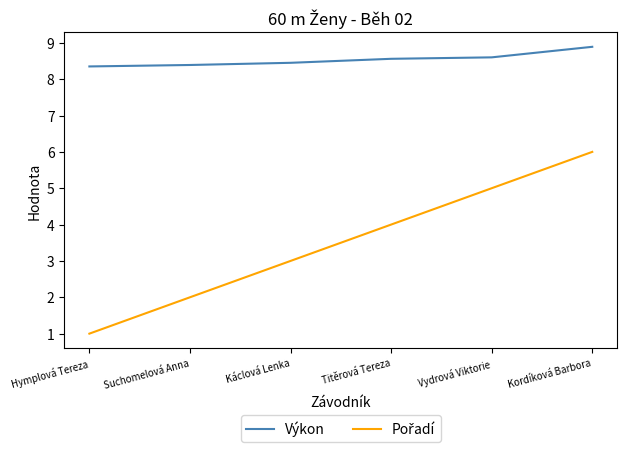

What is the difference between the maximum and minimum values in the Výkon series?

0.5